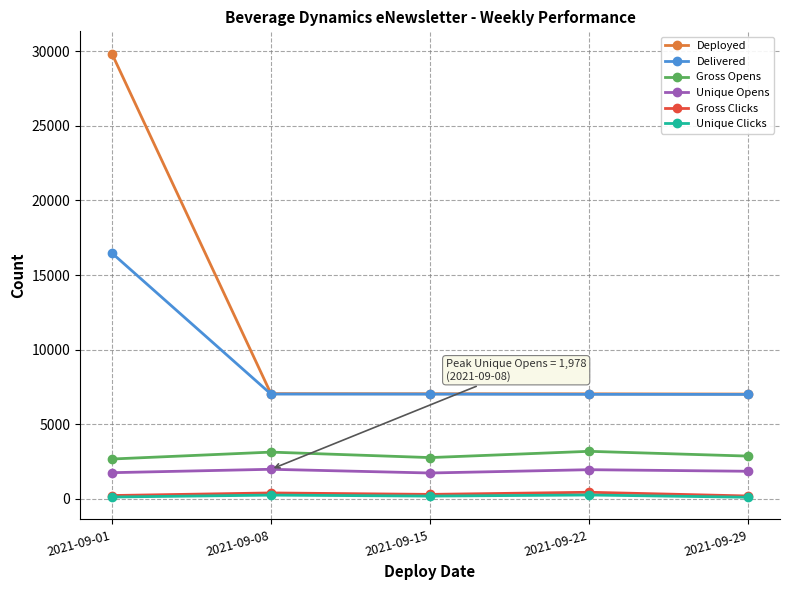

True or false: Unique Opens has a value of 1729 at 2021-09-15.

True